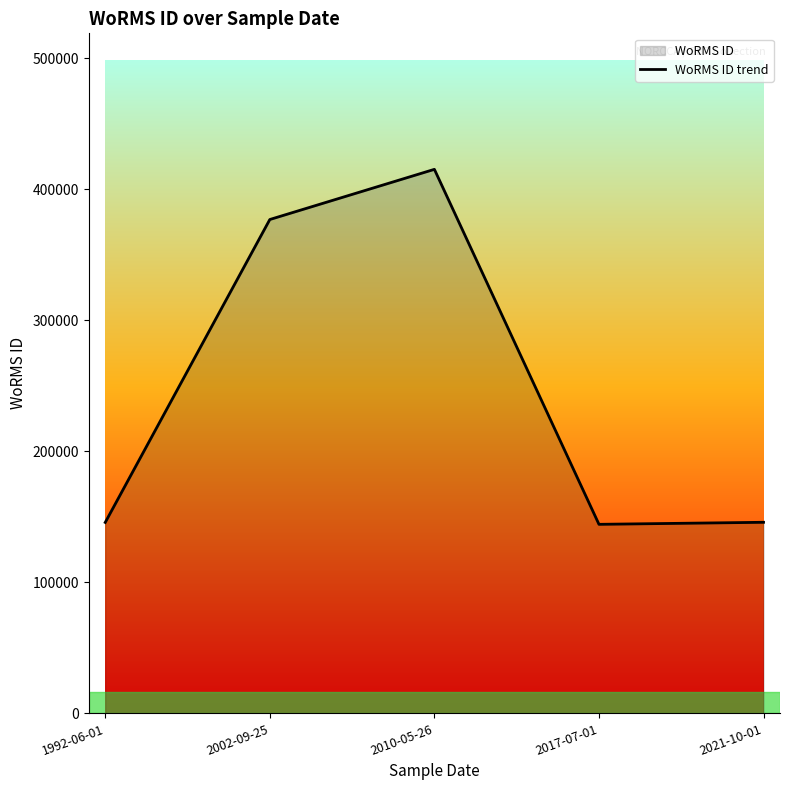

Which has a higher value, 2010-05-26 or 1992-06-01?

2010-05-26